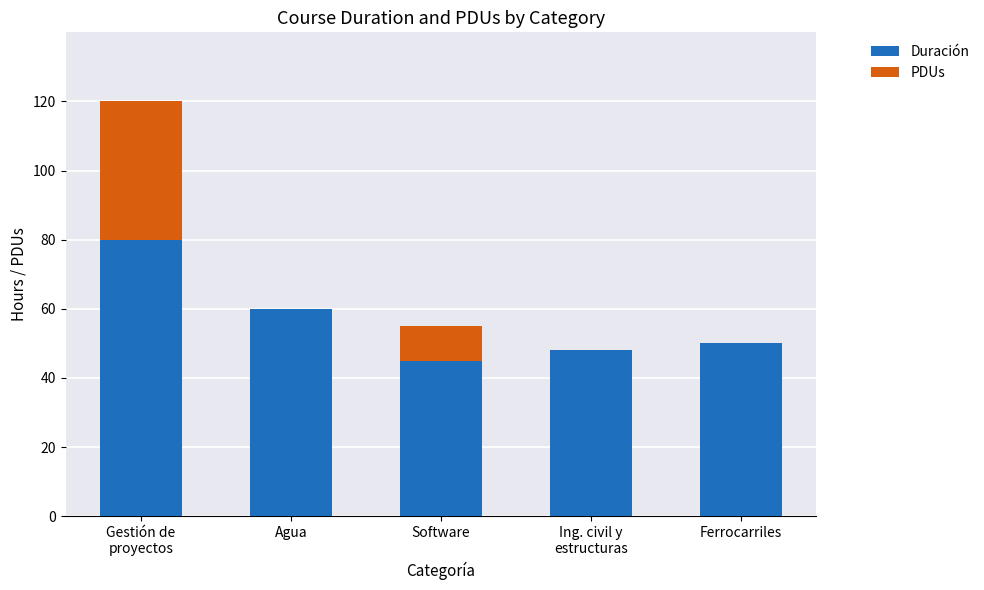

How many categories are shown in the chart?

5